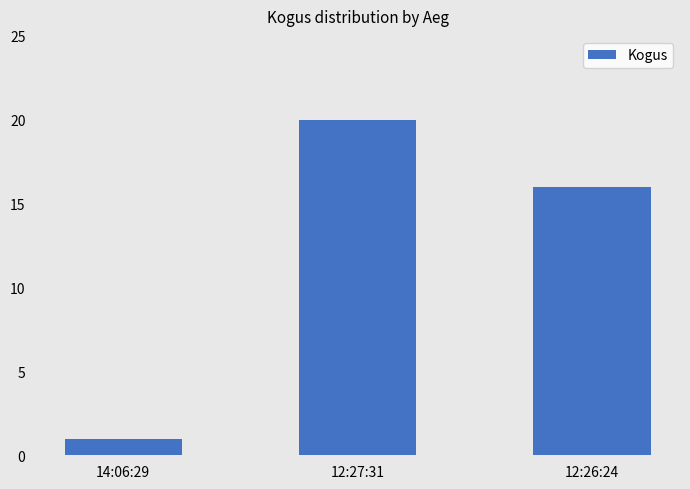

Reading left to right, list all the values displayed in this chart.

14:06:29=1	12:27:31=20	12:26:24=16